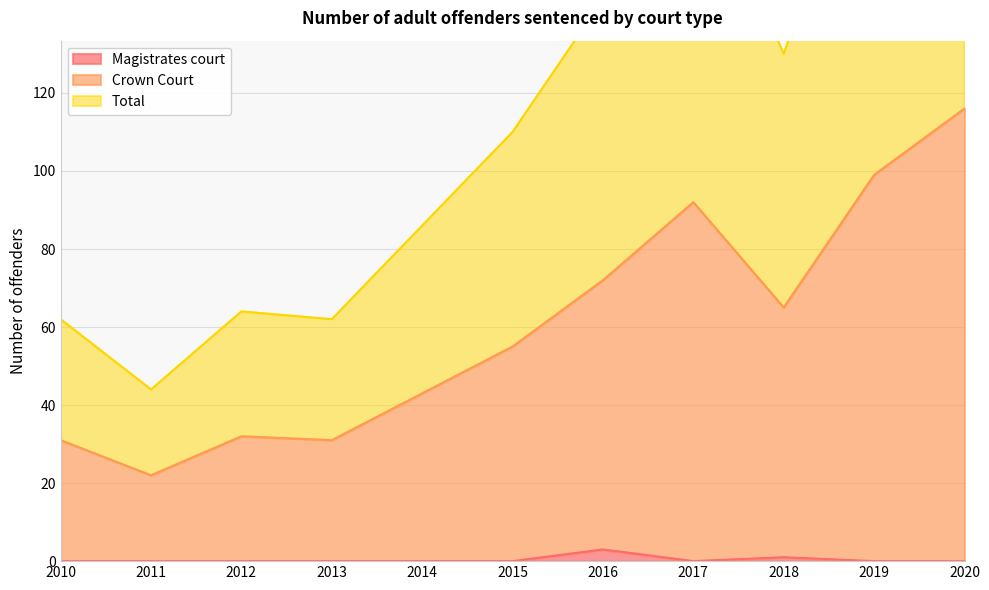

At which label is Crown Court closest to 69?

2016